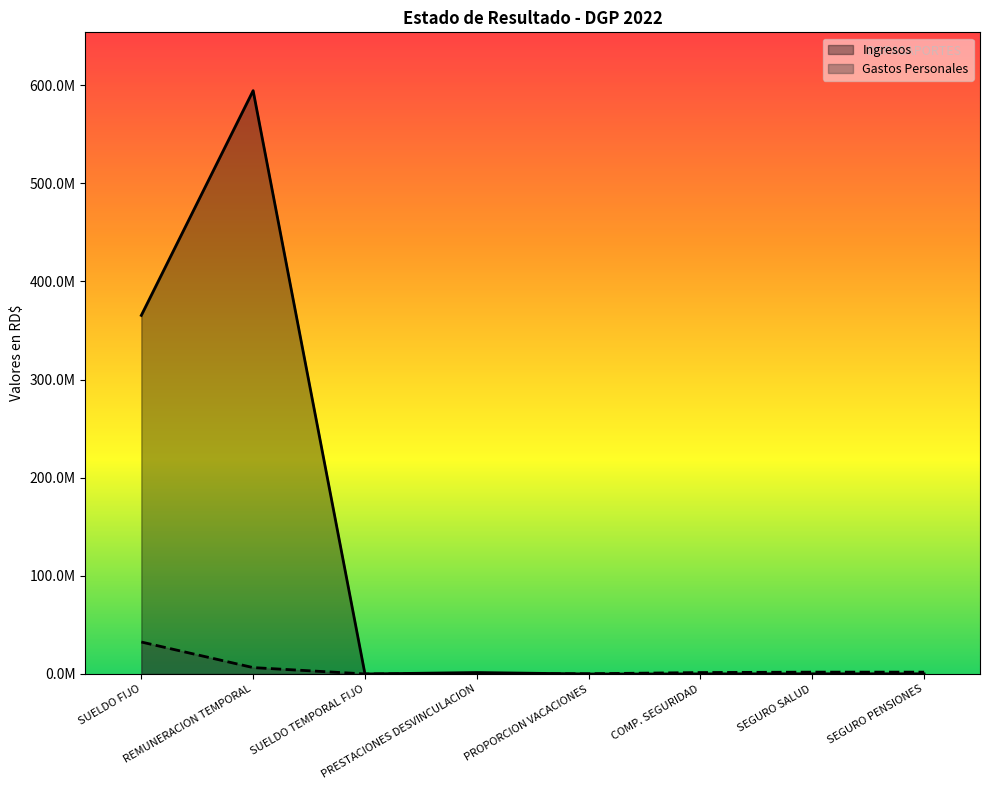

Rank the categories by value from highest to lowest.

SUELDO FIJO, REMUNERACION TEMPORAL, SEGURO PENSIONES, SEGURO SALUD, COMP. SEGURIDAD, PROPORCION VACACIONES, PRESTACIONES DESVINCULACION, SUELDO TEMPORAL FIJO